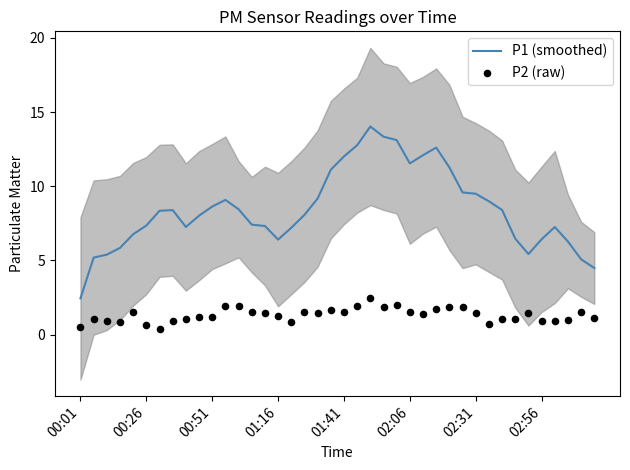

Which series reaches the maximum Y coordinate?

P1 (smoothed)